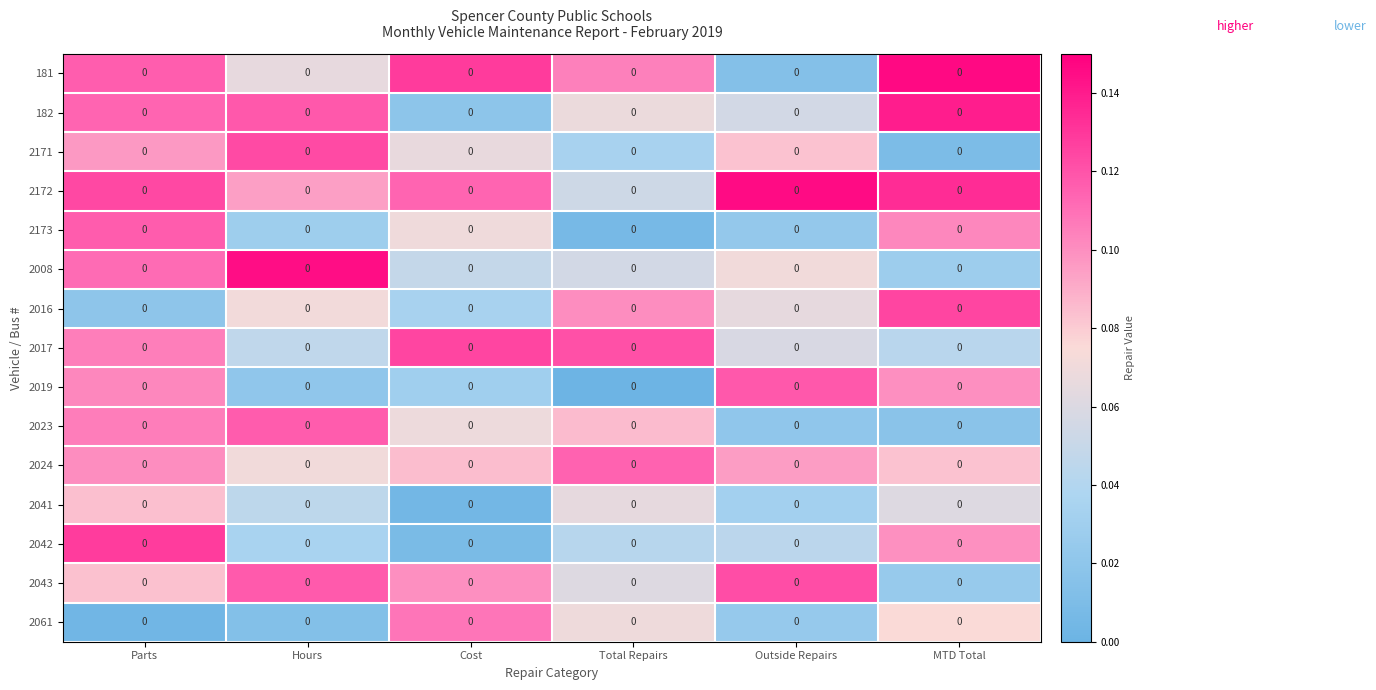

Between Parts and MTD Total, which series saw the biggest shift?

2016